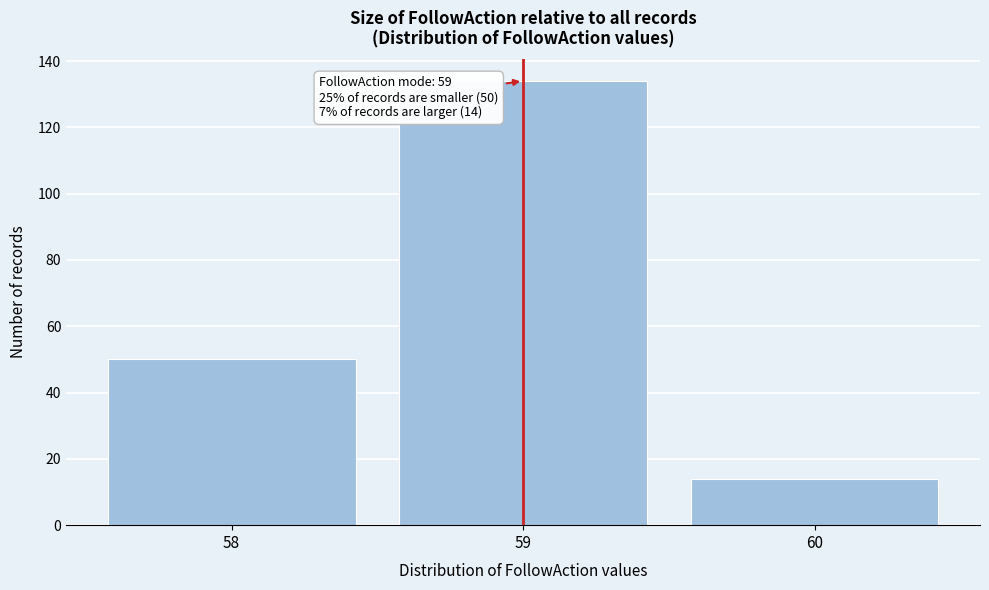

Which range on the x-axis has the tallest bar?

58.5 to 59.5